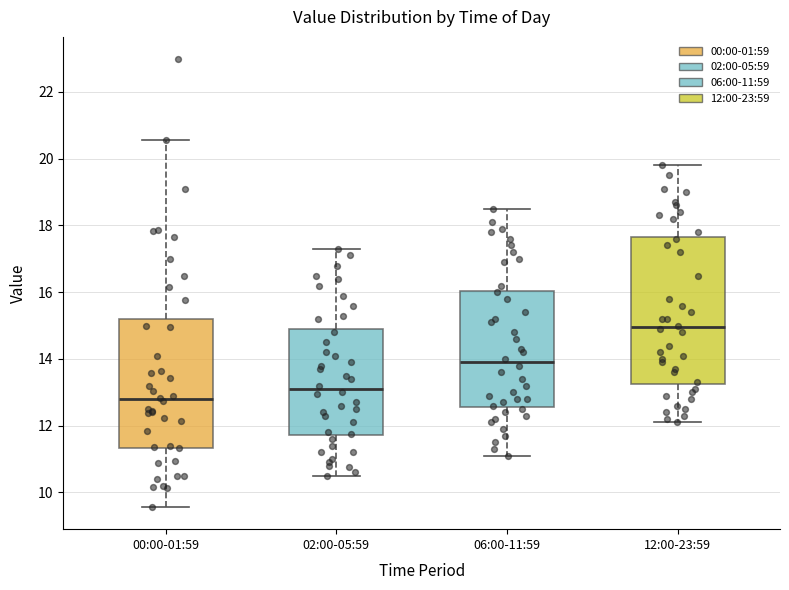

Comparing the boxes themselves (not the whiskers), which one is the tallest?

12:00-23:59